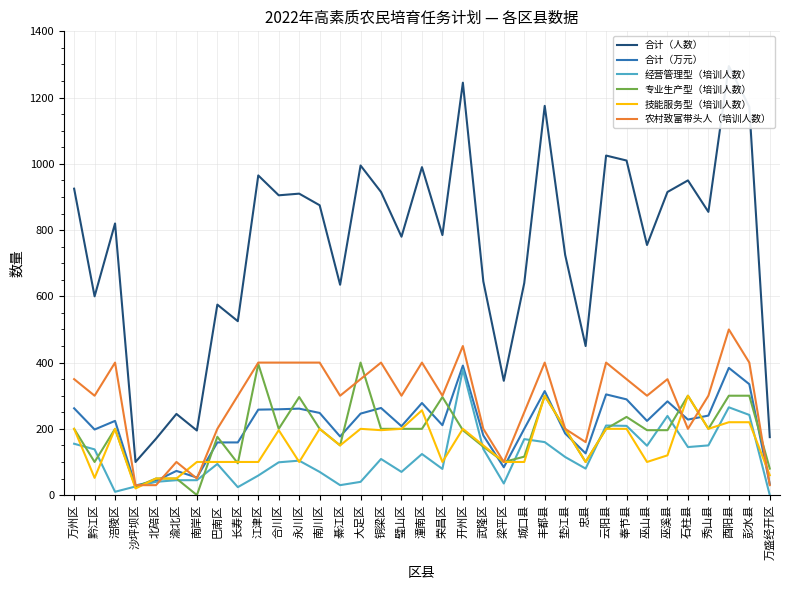

What is the total value across all series at 巫山县?

1724.0